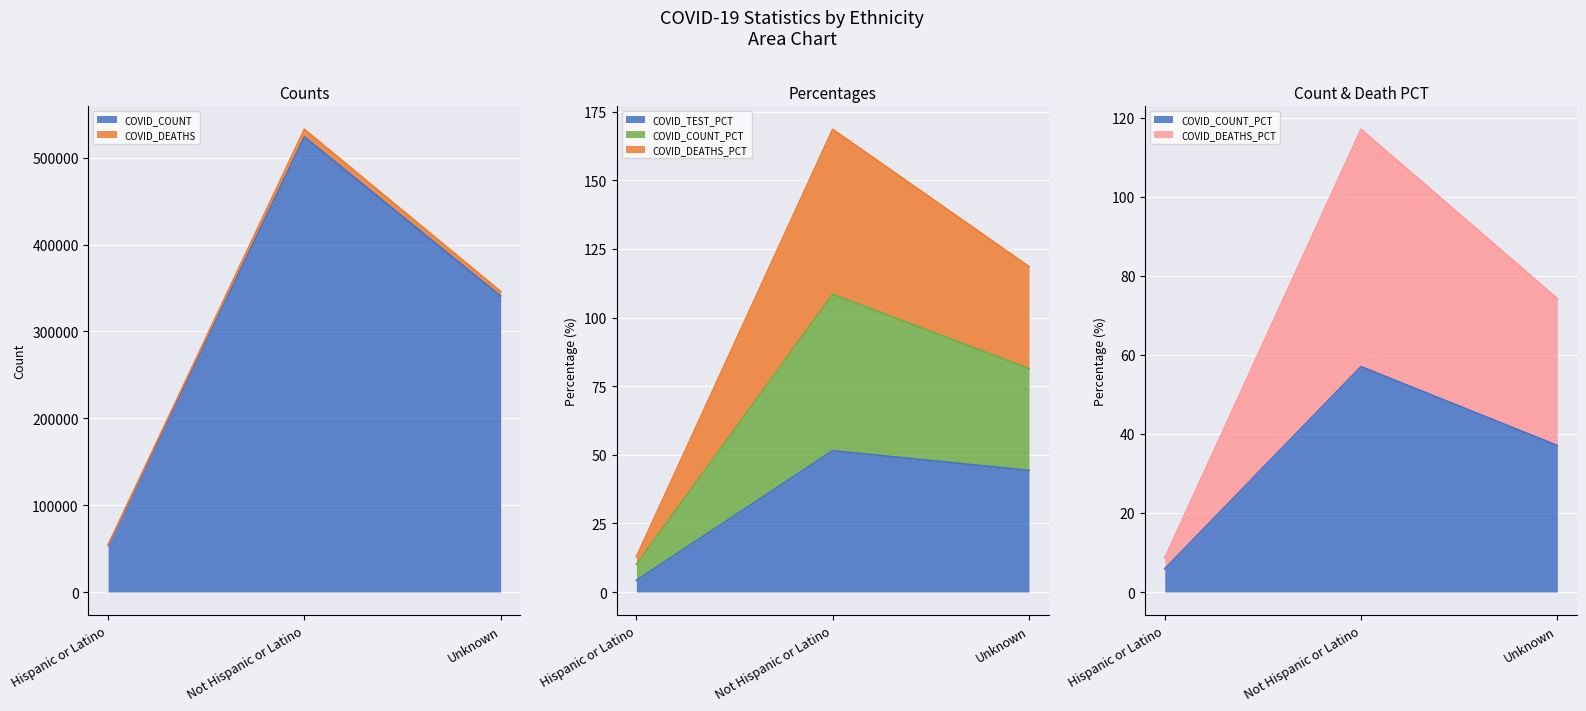

What are all the series names shown in the legend?

COVID_COUNT, COVID_DEATHS, COVID_TEST_PCT, COVID_COUNT_PCT, COVID_DEATHS_PCT